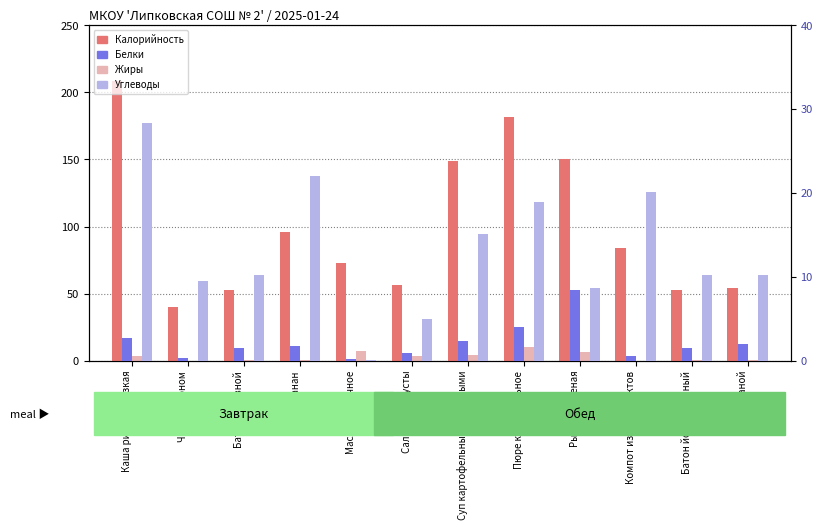

Reading right to left, extract all data points from this chart.

Калорийность: Хлеб ржаной=54.3	Батон йодированный=52.4	Компот из сухофруктов=84.0	Рыба запеченая=150.0	Пюре картофельное=181.5	Суп картофельный с бобовыми=148.7	Салат из капусты=56.4	Масло сливочное=73.2	Банан=96.0	Батон нарезной=52.4	Чай с лимоном=40.0	Каша рисовая вязкая=208.4
Жиры: Хлеб ржаной=0.4	Батон йодированный=0.6	Компот из сухофруктов=0.1	Рыба запеченая=6.5	Пюре картофельное=10.1	Суп картофельный с бобовыми=4.2	Салат из капусты=3.6	Масло сливочное=7.2	Банан=0.6	Батон нарезной=0.6	Чай с лимоном=0.1	Каша рисовая вязкая=3.6
Белки: Хлеб ржаной=2.0	Батон йодированный=1.5	Компот из сухофруктов=0.6	Рыба запеченая=8.4	Пюре картофельное=4.0	Суп картофельный с бобовыми=2.3	Салат из капусты=0.9	Масло сливочное=0.2	Банан=1.8	Батон нарезной=1.5	Чай с лимоном=0.3	Каша рисовая вязкая=2.7
Углеводы: Хлеб ржаной=10.2	Батон йодированный=10.3	Компот из сухофруктов=20.1	Рыба запеченая=8.7	Пюре картофельное=18.9	Суп картофельный с бобовыми=15.1	Салат из капусты=5.0	Масло сливочное=0.1	Банан=22.1	Батон нарезной=10.3	Чай с лимоном=9.5	Каша рисовая вязкая=28.3